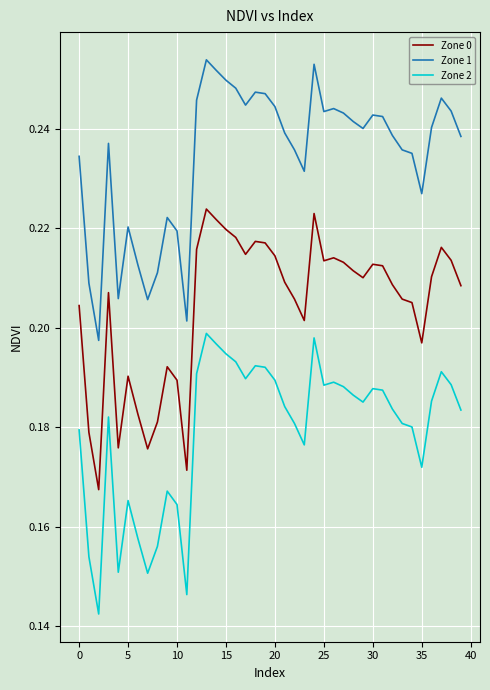

How many series are shown in this chart?

3